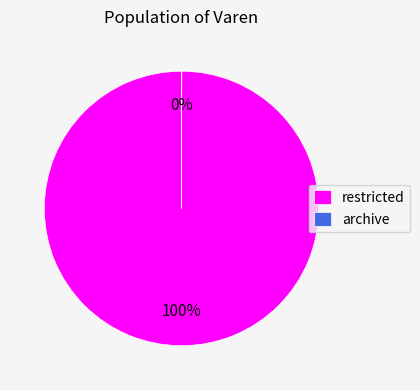

To the nearest percent, what is the difference between the largest and smallest slice percentages?

100%